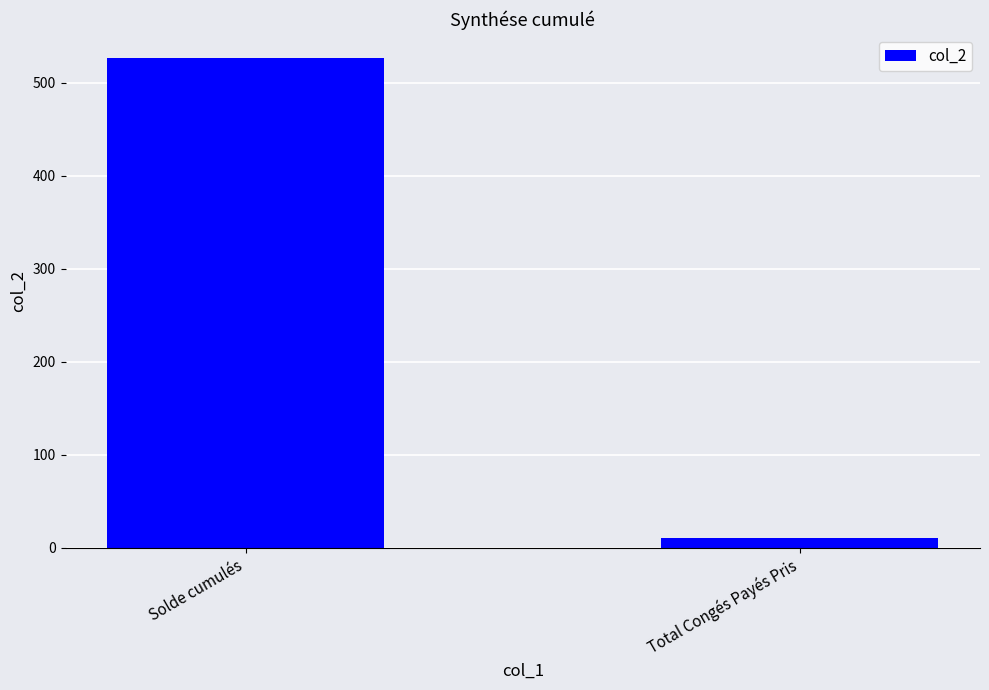

Count the number of data series in this chart.

1